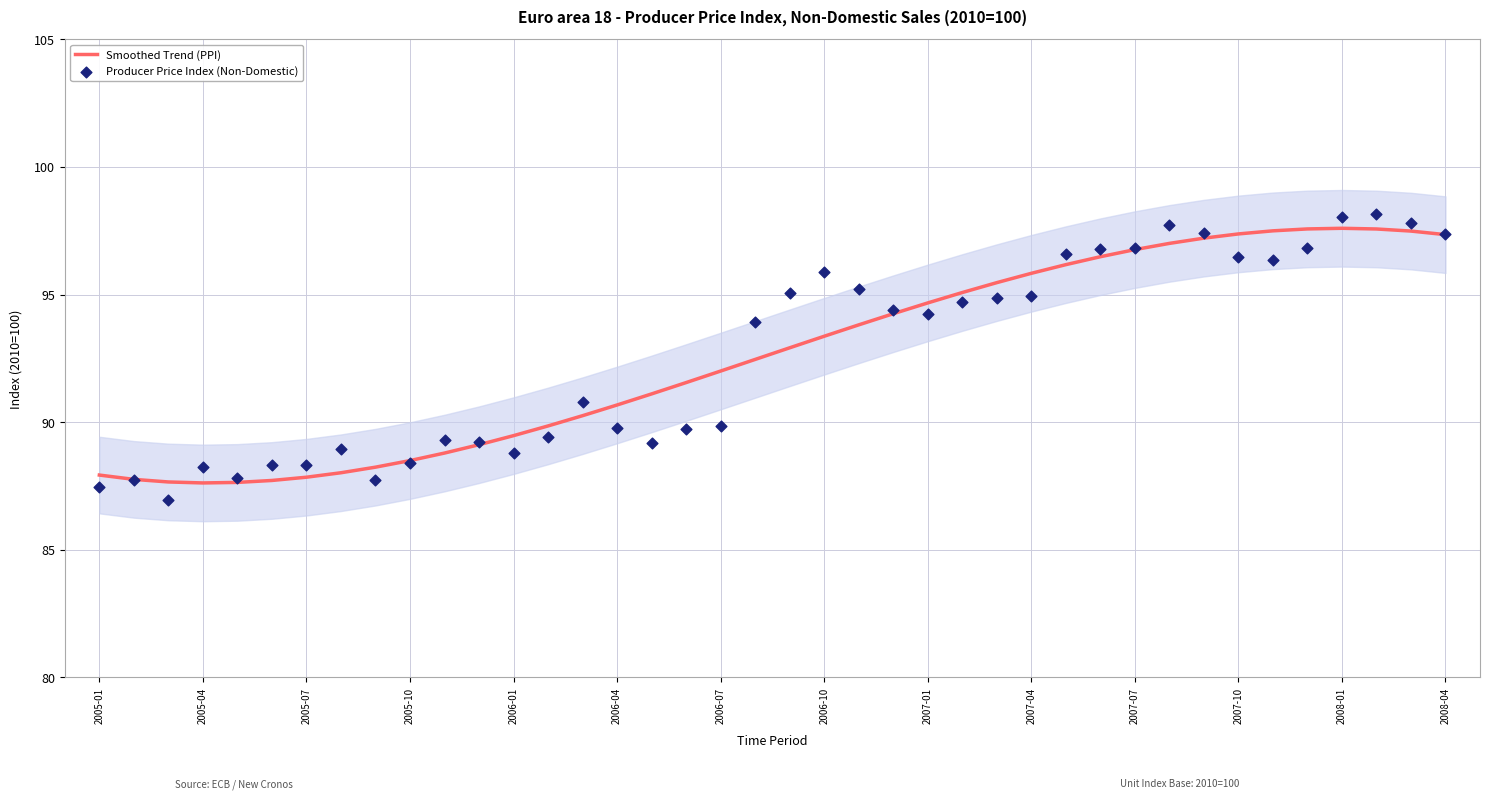

At which category is the sum across all series the highest?

37